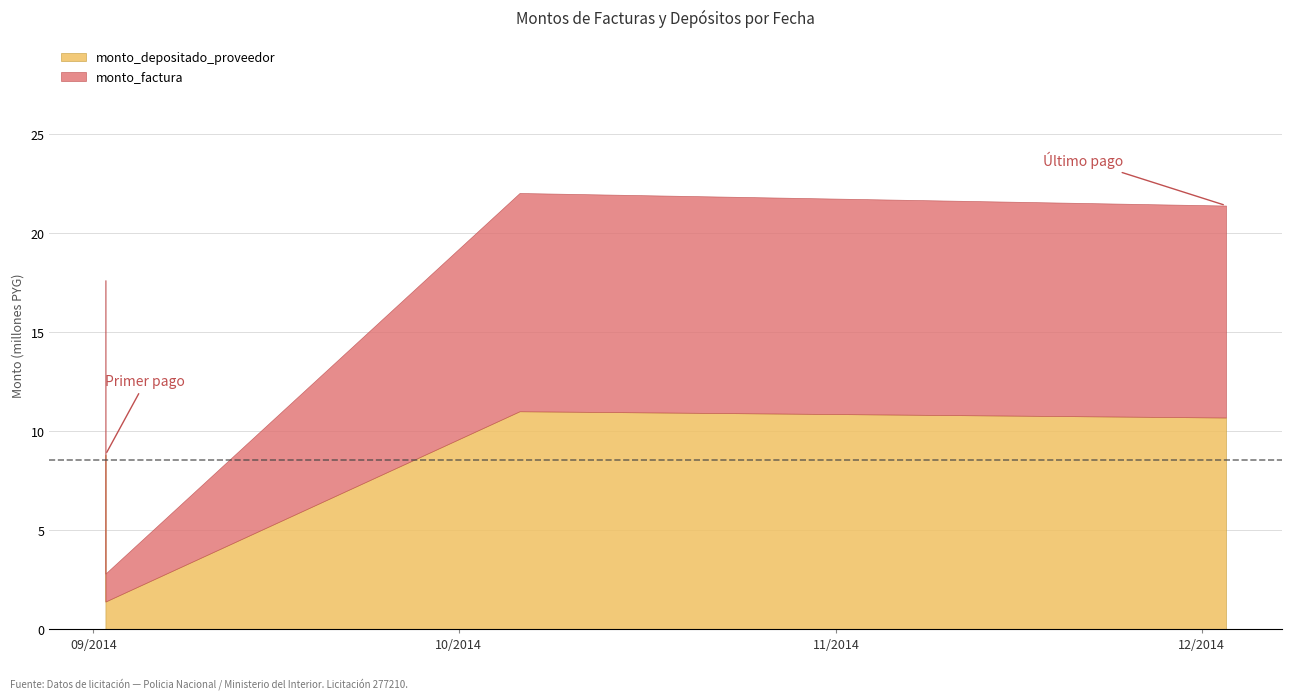

True or false: monto_depositado_proveedor has more than 2 interior local peaks.

False